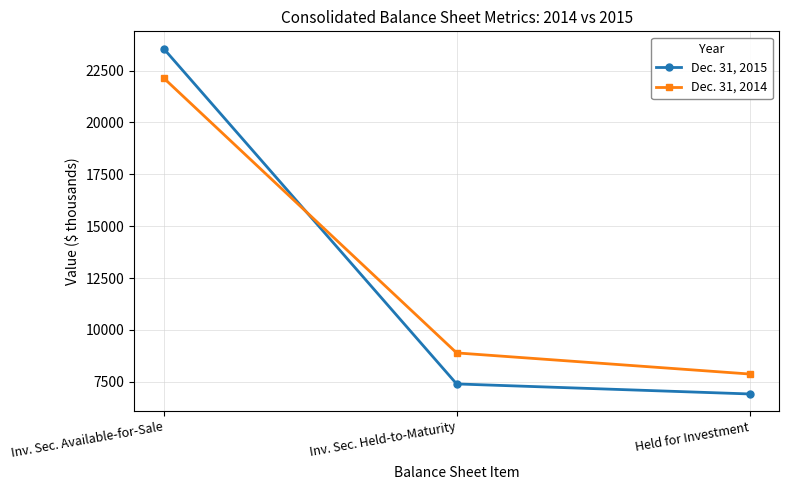

At which label does Dec. 31, 2015 first exceed 7399?

Inv. Sec. Available-for-Sale